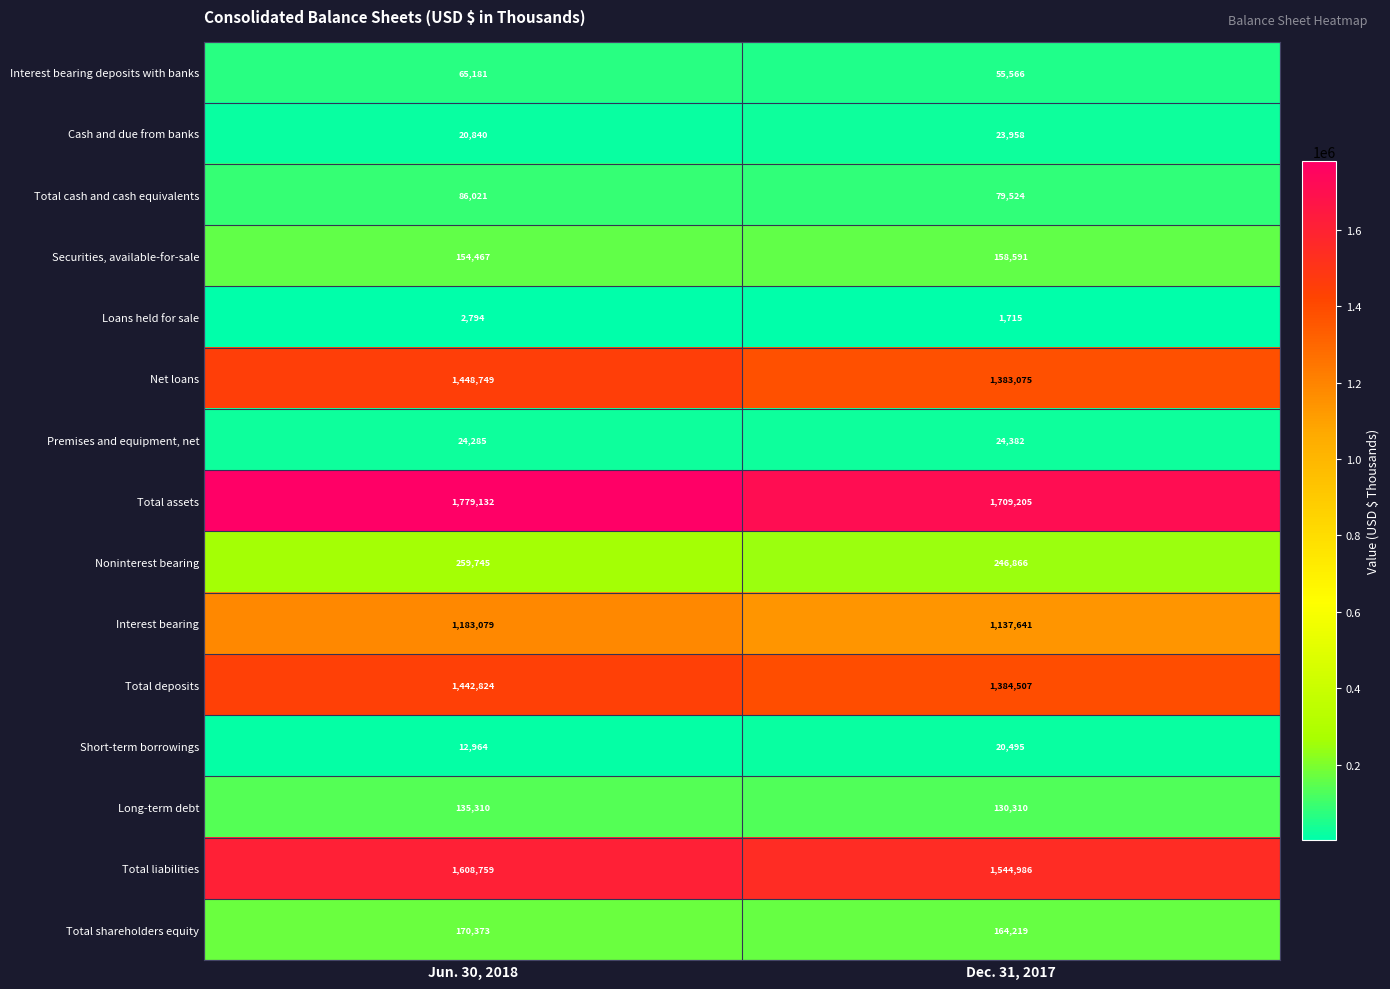

Which series has the largest range (max minus min)?

Total assets